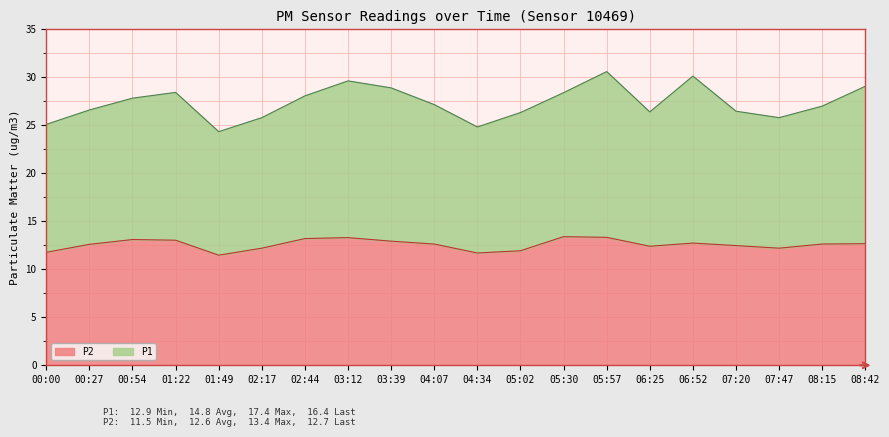

Which label corresponds to the largest value in the chart?

05:30